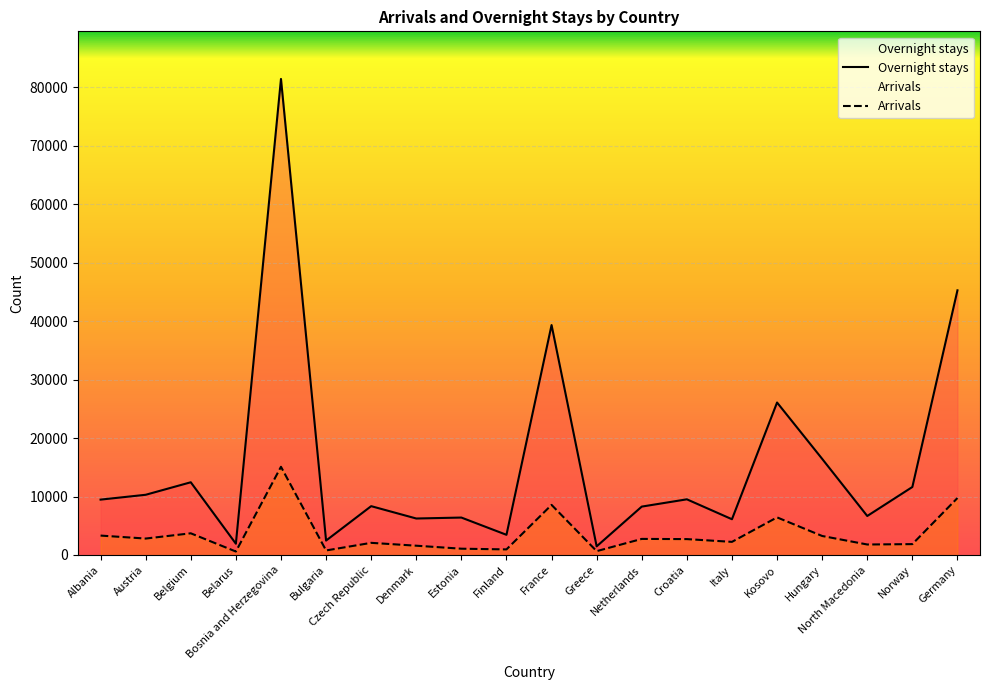

How many values in the Arrivals series exceed 2719?

9